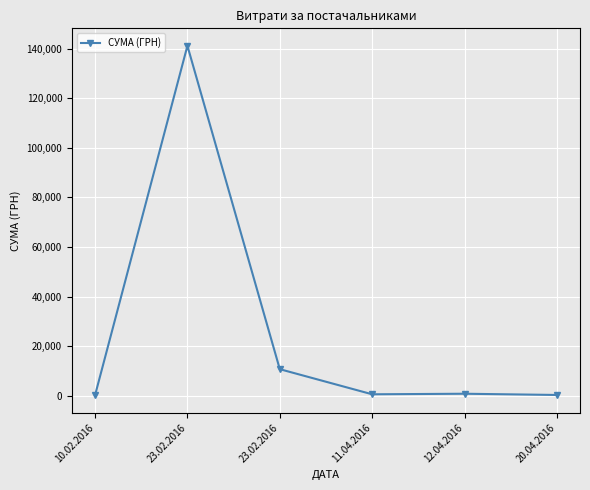

Is this an area chart (filled region under the line)?

No